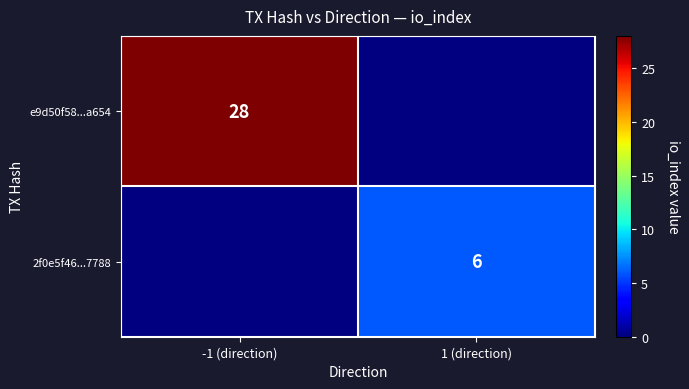

At which category does the chart reach its peak across all series?

-1 (direction)